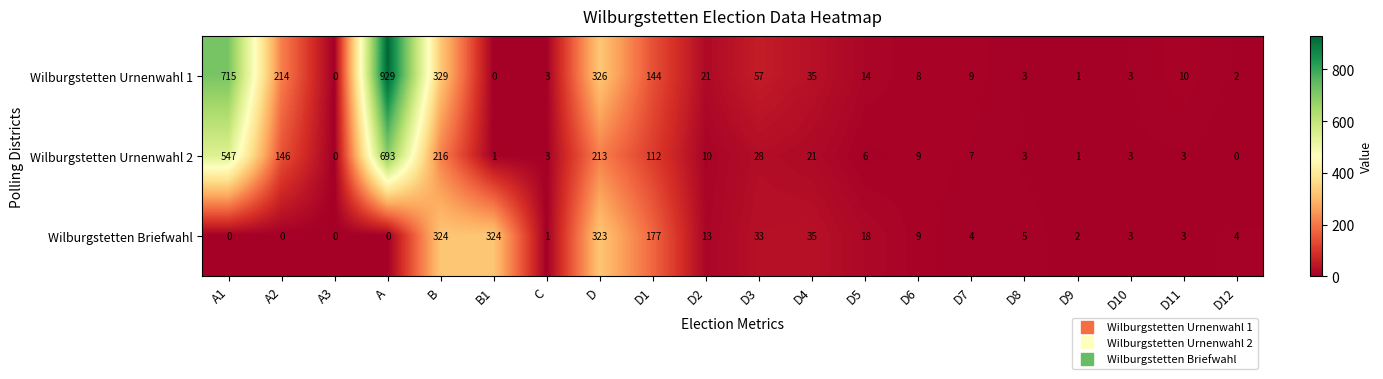

Count the number of data series in this chart.

3